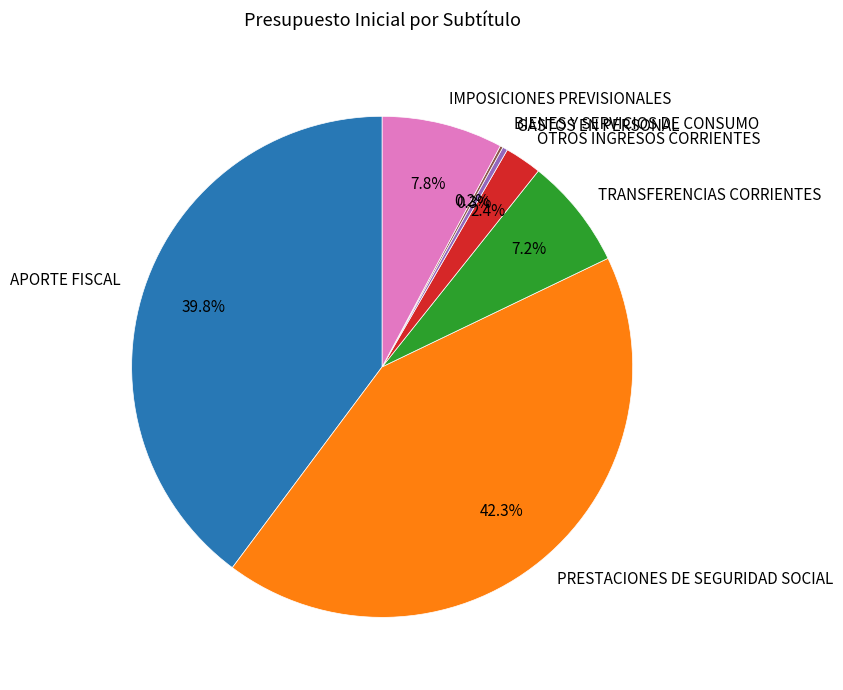

What percentage do PRESTACIONES DE SEGURIDAD SOCIAL and APORTE FISCAL together represent?

82.1%